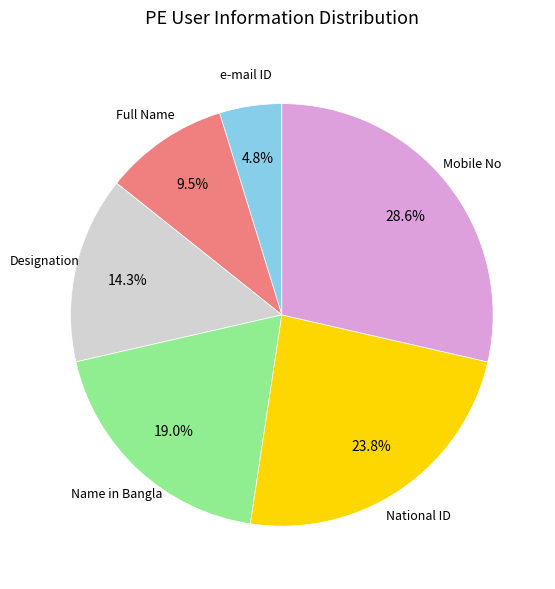

What is the ratio of the value at e-mail ID to the value at National ID?

0.2